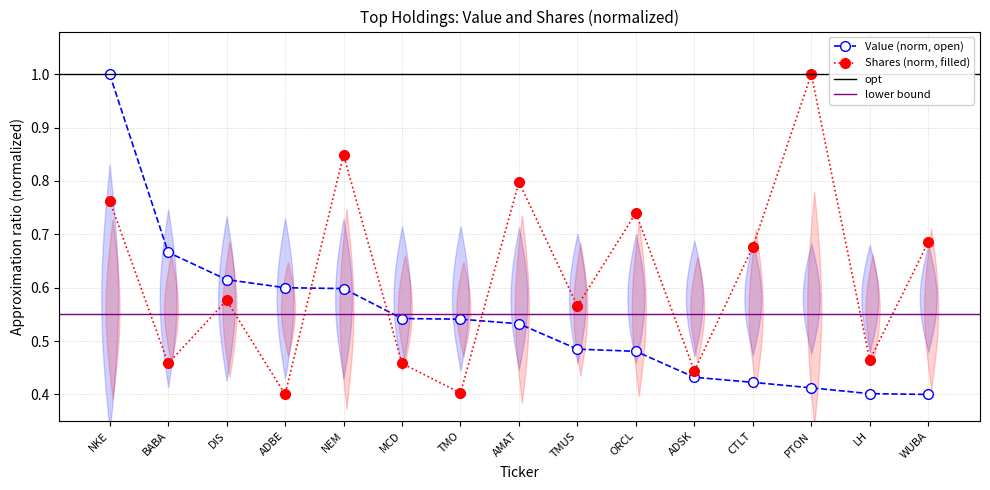

The Value series shows 0.5 at TMO. True or false?

True